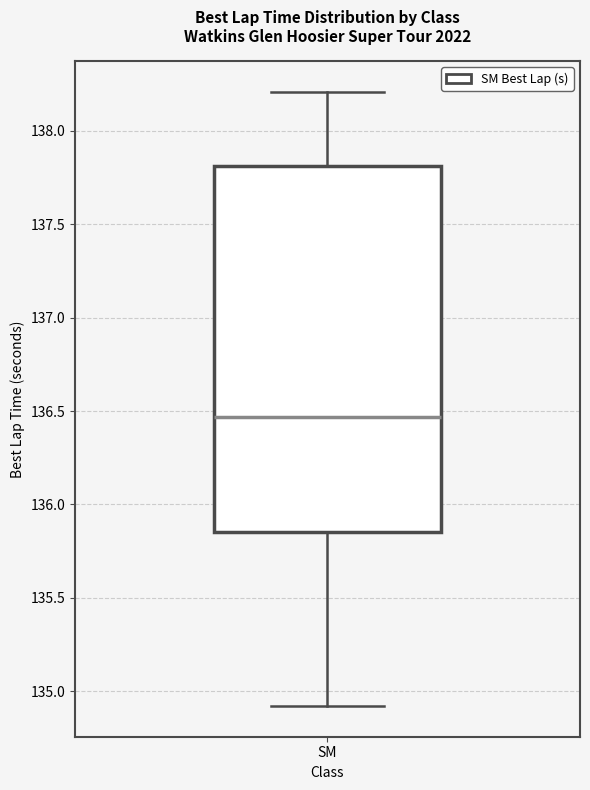

Read this box plot against the y-axis: the position of the median line, the range covered by the box, and the ends of both whiskers. The values are not printed on the chart, so give them approximately, as read against the axis.

median 136.45, box 135.85 to 137.80, whiskers 134.90 to 138.20